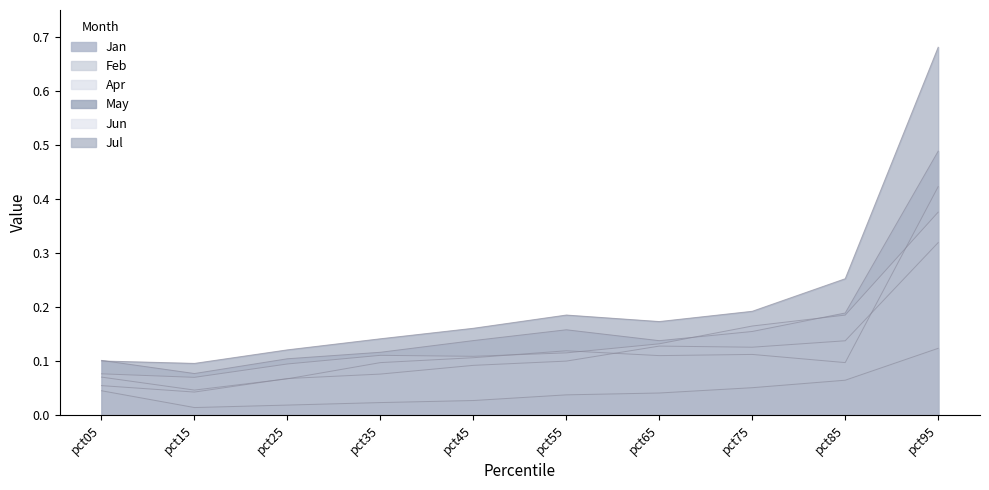

Reading left to right, transcribe all the data shown in this chart.

Jan: 0.1	0.1	0.1	0.1	0.1	0.2	0.1	0.2	0.2	0.5
Feb: 0.1	0.0	0.1	0.1	0.1	0.1	0.1	0.1	0.1	0.4
Apr: 0.1	0.0	0.1	0.1	0.1	0.1	0.1	0.1	0.1	0.3
May: 0.0	0.0	0.0	0.0	0.0	0.0	0.0	0.1	0.1	0.1
Jun: 0.1	0.1	0.1	0.1	0.1	0.1	0.1	0.2	0.2	0.4
Jul: 0.1	0.1	0.1	0.1	0.2	0.2	0.2	0.2	0.3	0.7